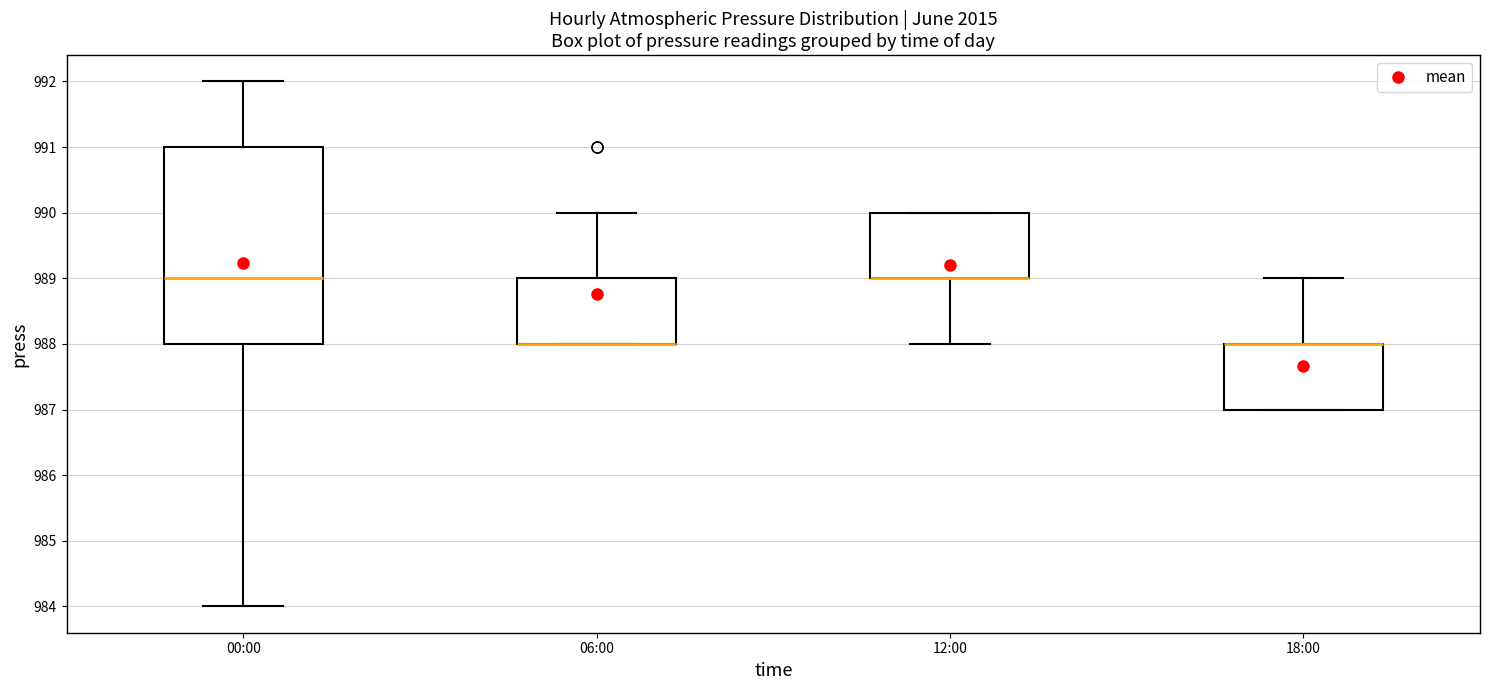

Reading left to right, read every box against the y-axis: the position of its median line, the range the box covers, and the ends of its whiskers. The values are not printed on the chart, so give them approximately, as read against the axis.

00:00: median 989, box 988 to 991, whiskers 984 to 992
06:00: median 988 (drawn on the box's lower edge), box 988 to 989, whiskers 988 to 990
12:00: median 989 (drawn on the box's lower edge), box 989 to 990, whiskers 988 to 990
18:00: median 988 (drawn on the box's upper edge), box 987 to 988, whiskers 987 to 989